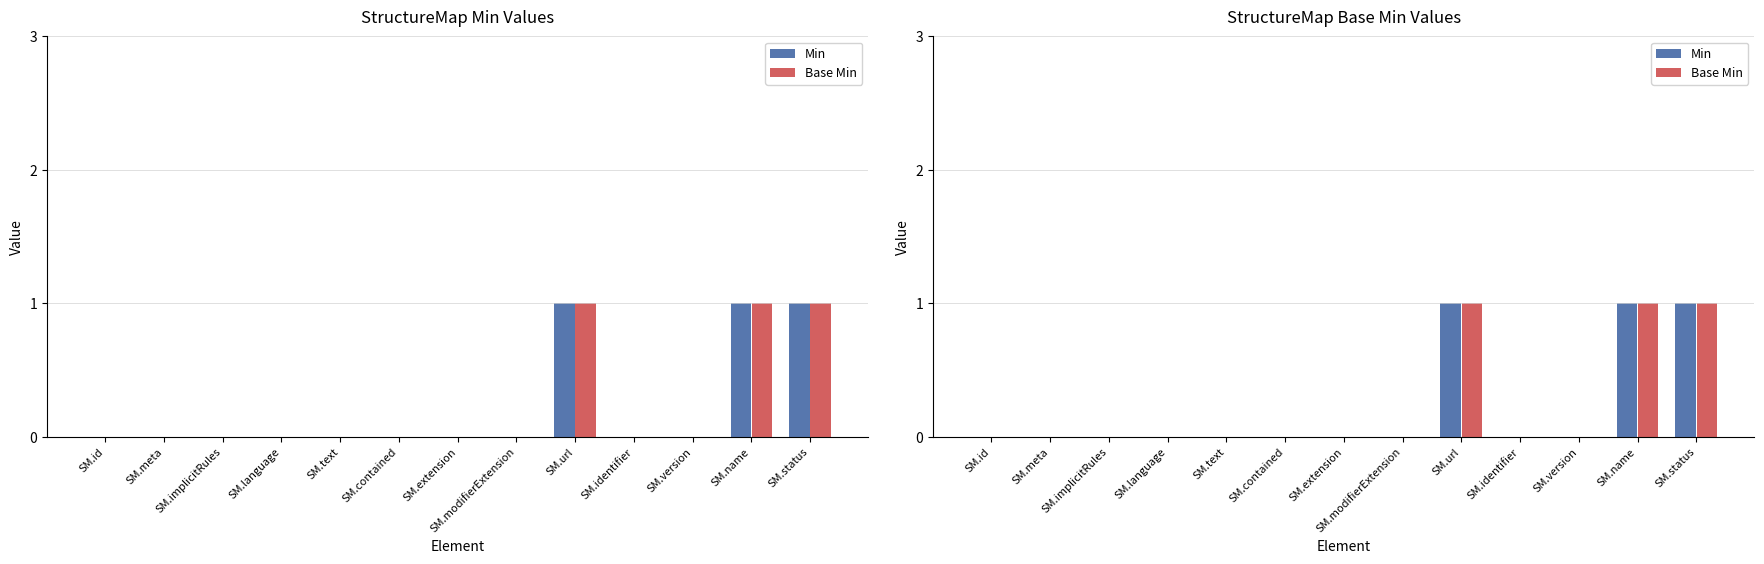

What is the sum of the Min values at SM.url and SM.language?

1